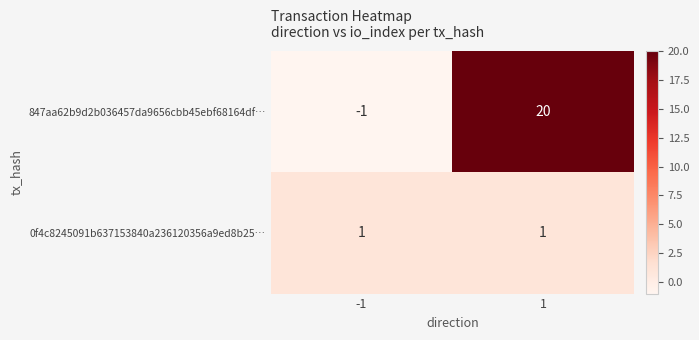

What is the difference between the maximum and minimum values in the 847aa62b9d2b036457da9656cbb45ebf68164df… series?

21